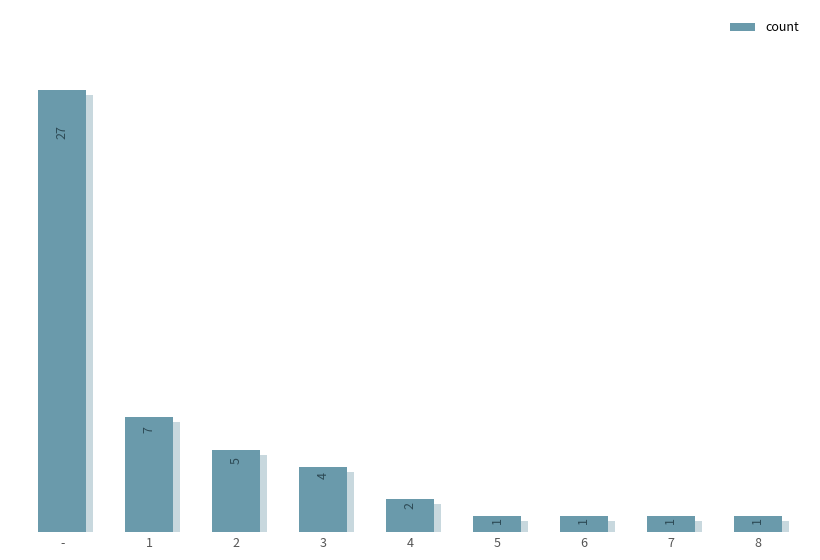

Is it true that the value at - is 35?

False